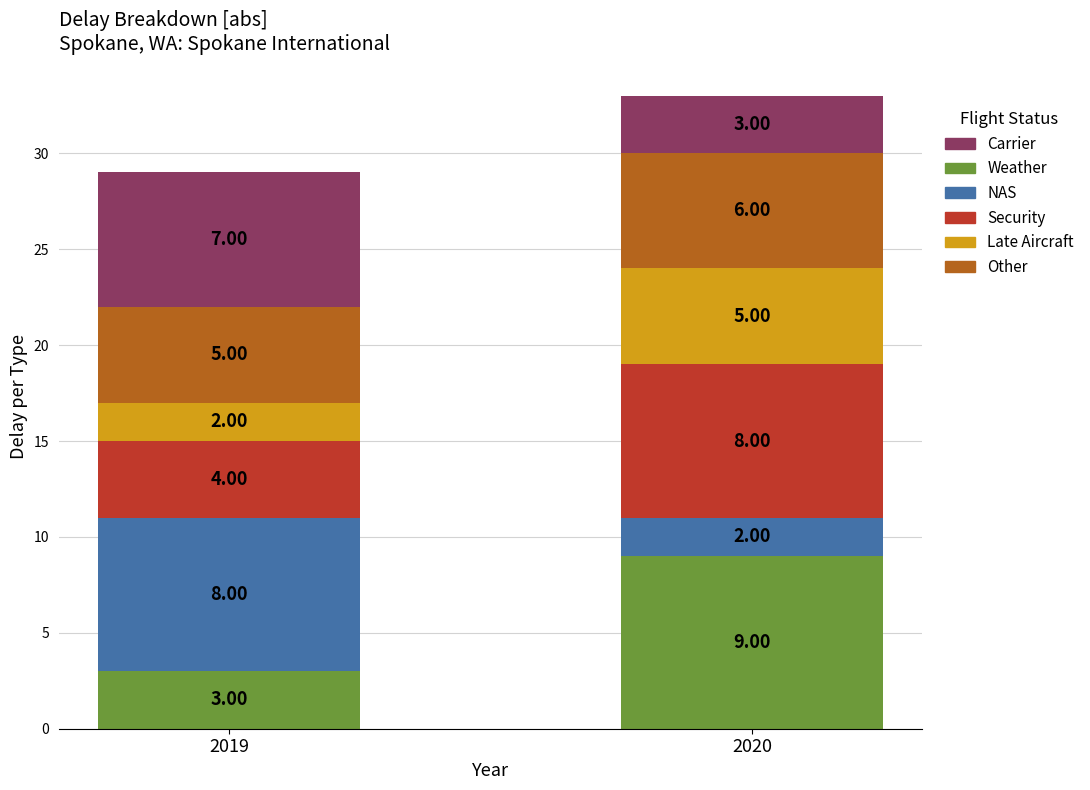

What is the total value across all series at 2020?

33